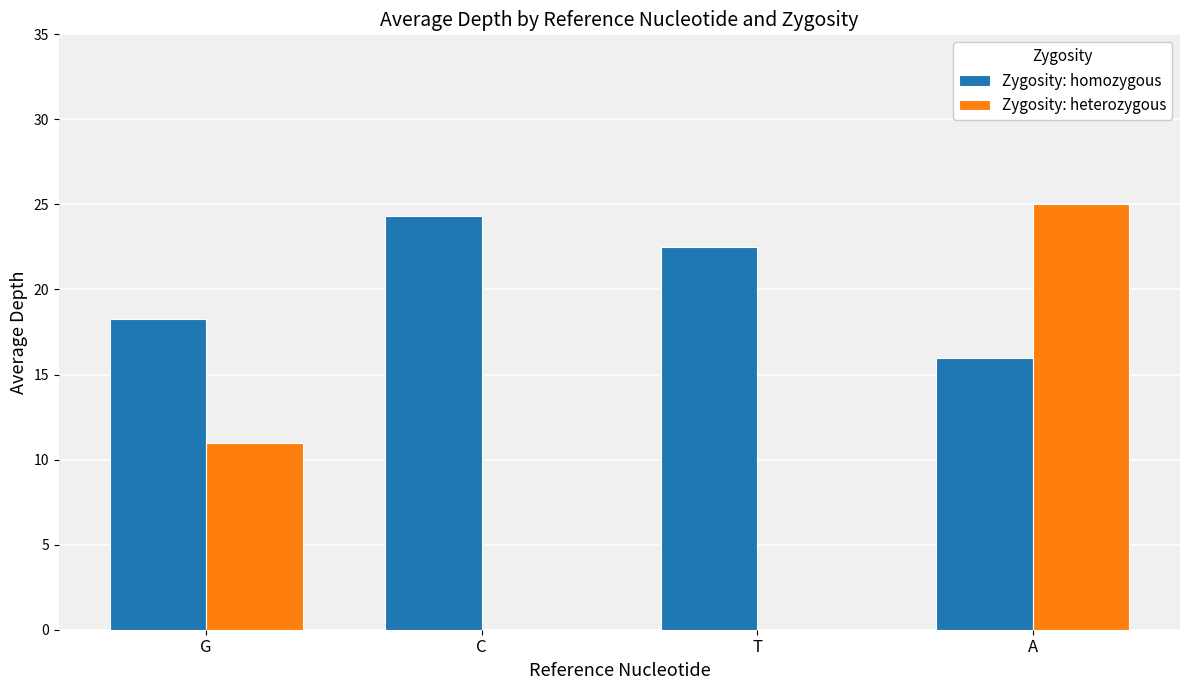

What is the greatest value displayed?

25.0